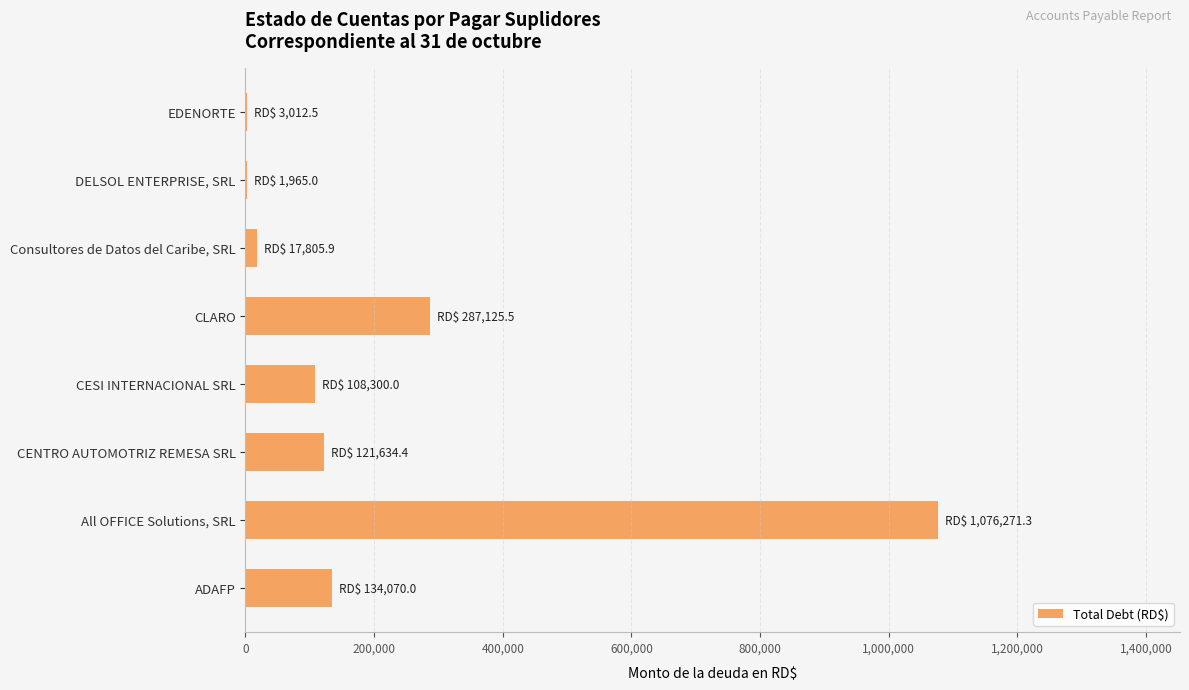

At which label is the value closest to 539118?

CLARO